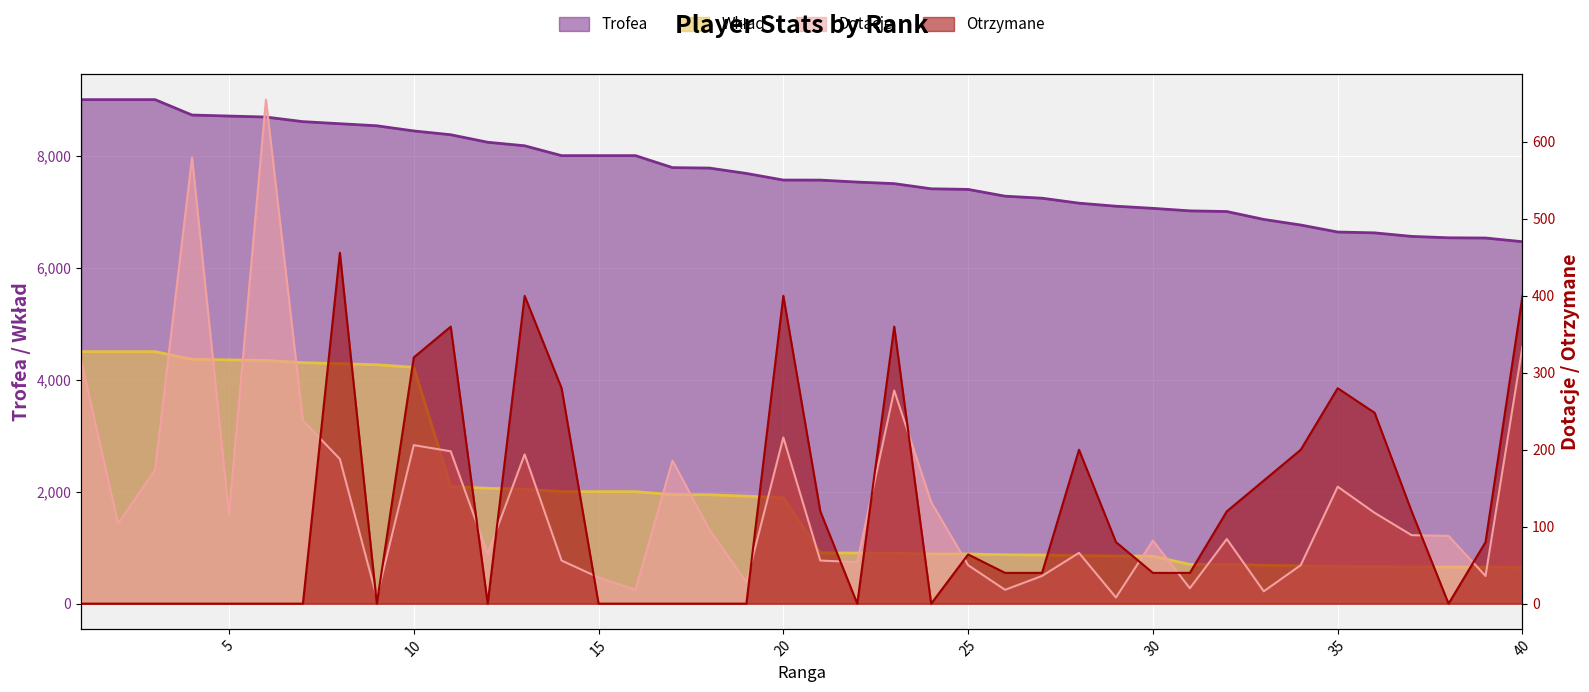

True or false: Trofea has a value of 12826 at 6.

False